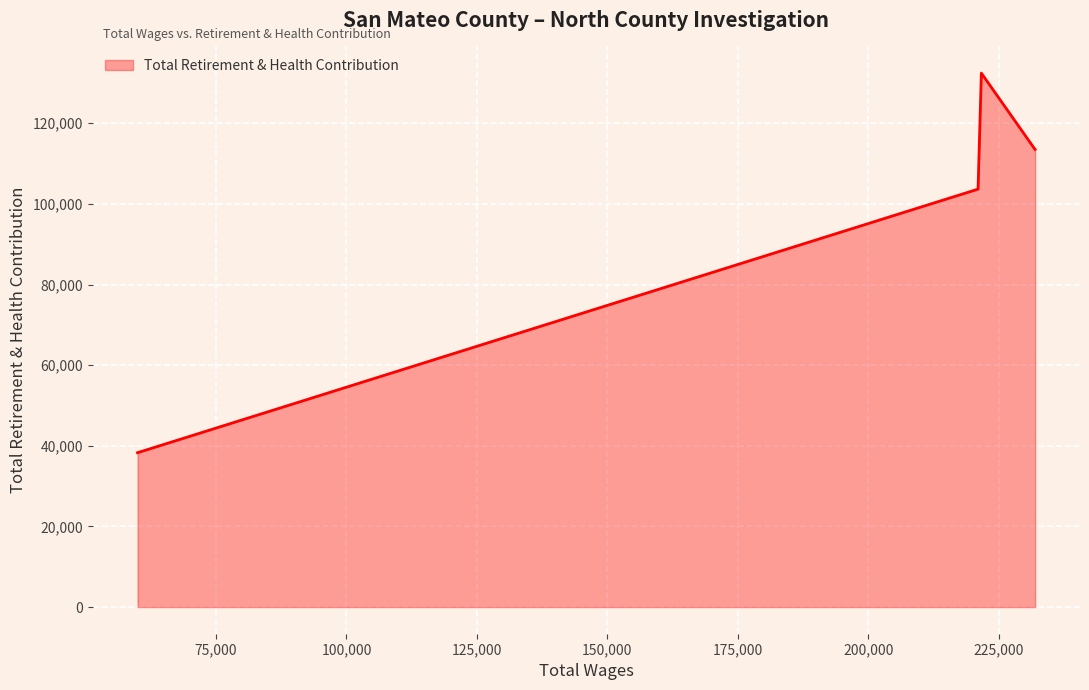

What is the sum of all values?

501585